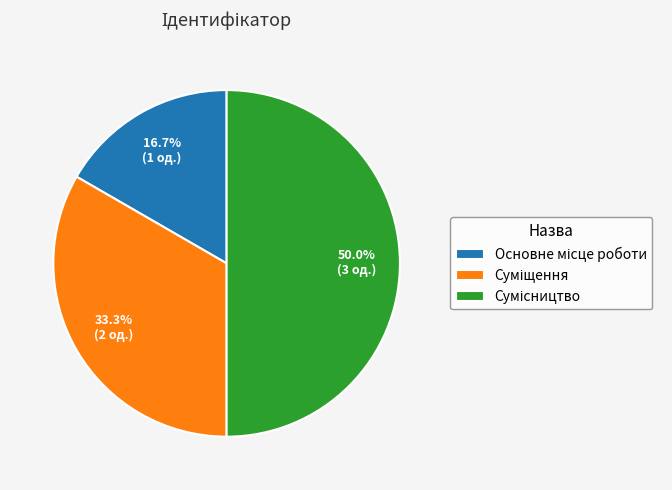

What is the change in value from Суміщення to Сумісництво?

+1